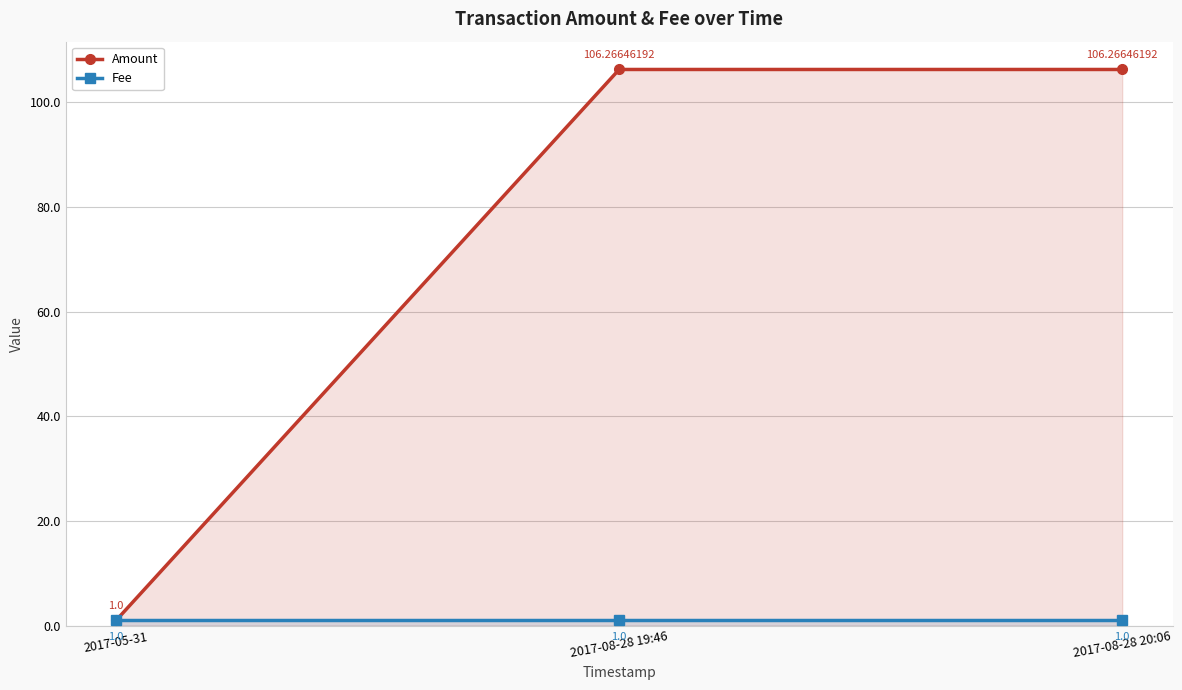

How many data points does each series have?

3